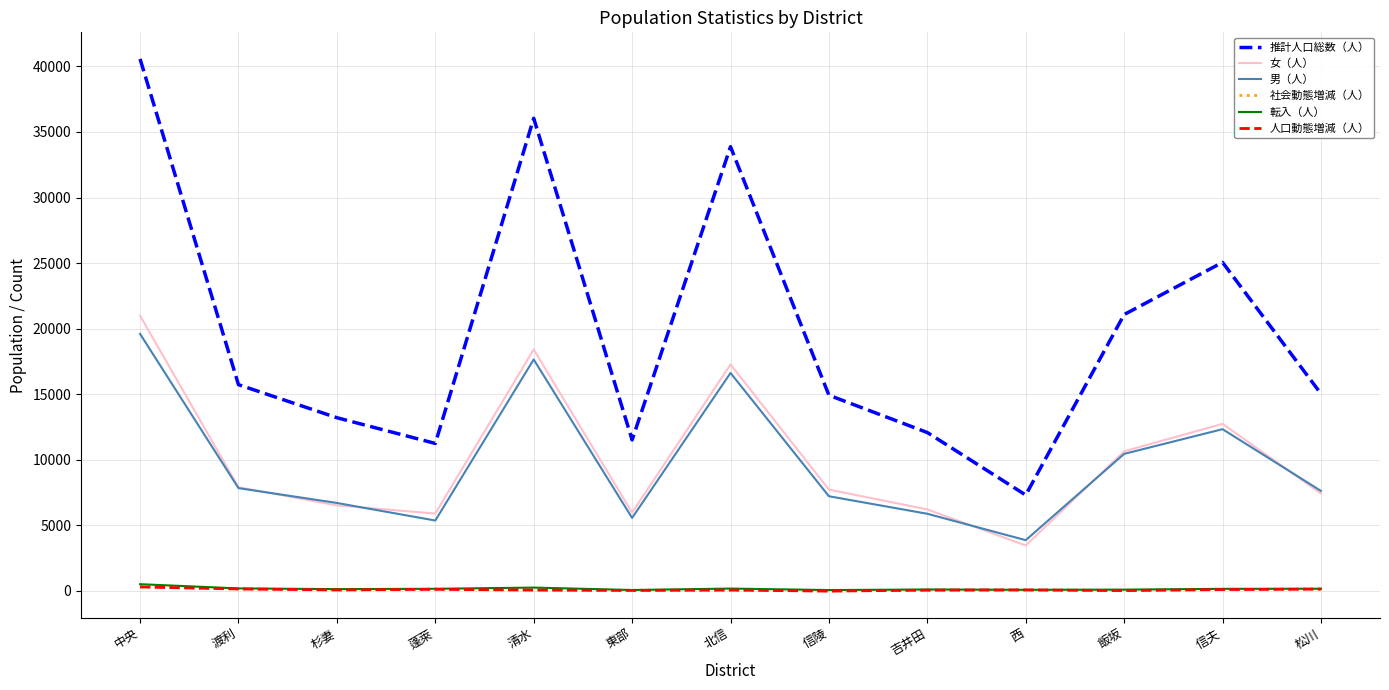

Between 北信 and 信夫, which series saw the biggest shift?

推計人口総数（人）